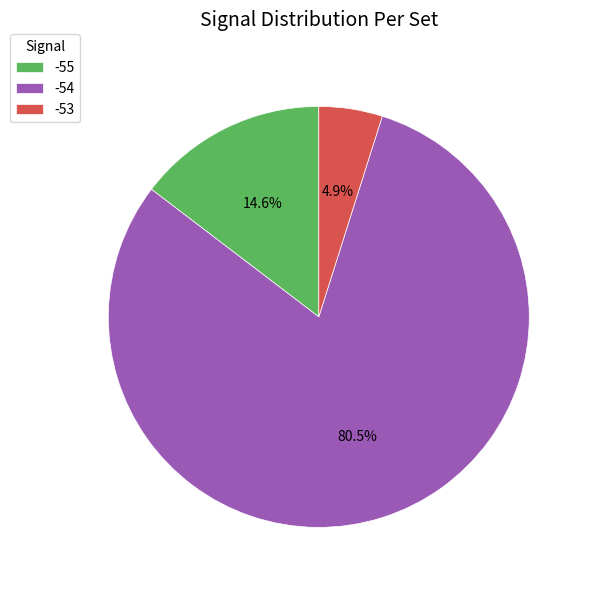

Does -53 represent more than half of the total?

No